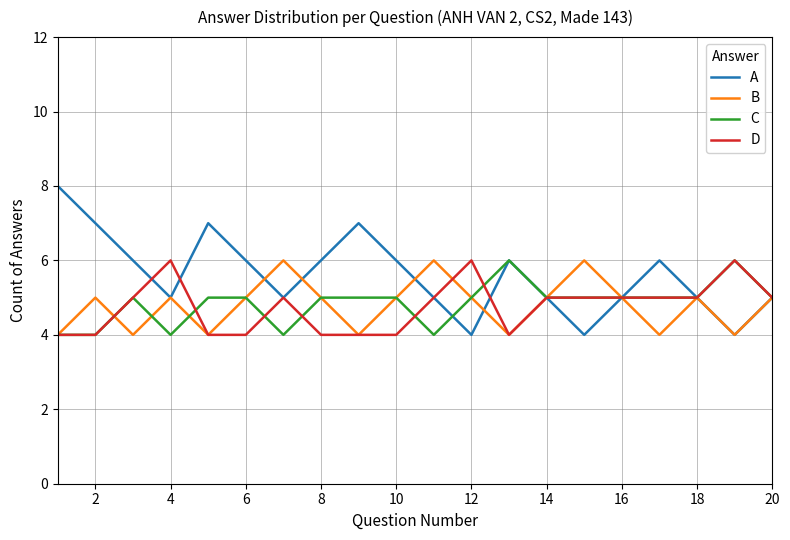

Which series has the largest range (max minus min)?

A